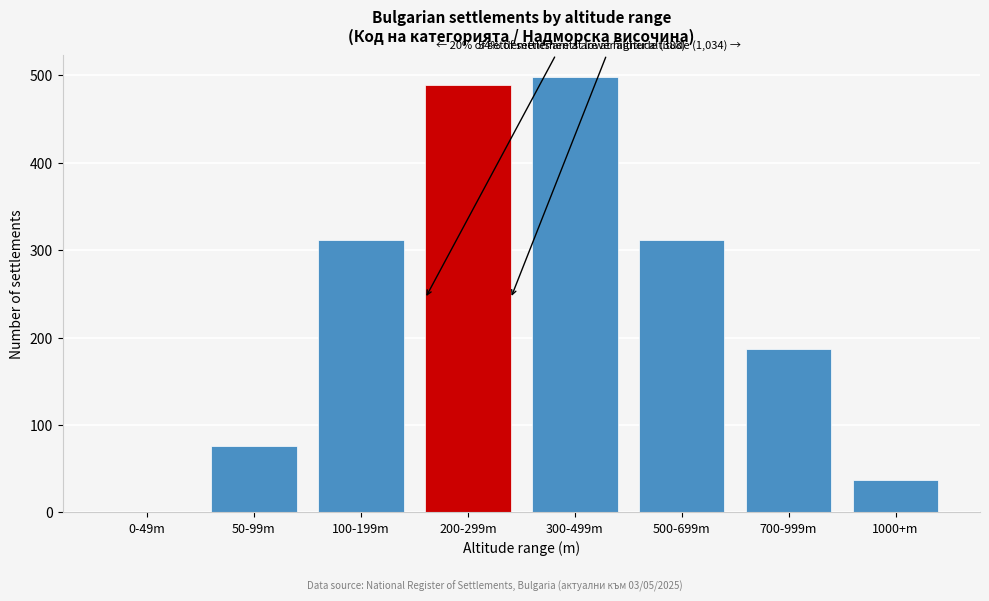

Reading left to right, what are all the values shown in this chart?

0-49m=0	50-99m=76	100-199m=312	200-299m=489	300-499m=498	500-699m=312	700-999m=187	1000+m=37